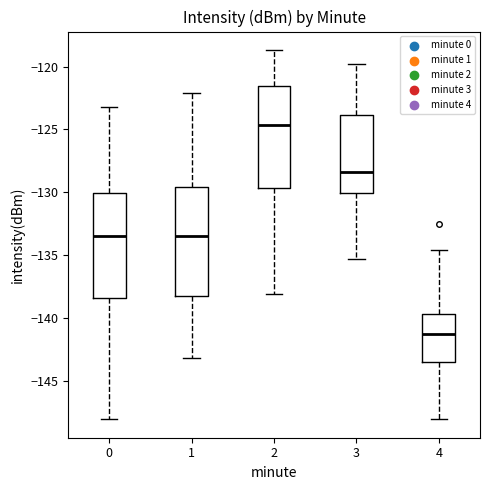

Reading left to right, read every box against the y-axis: the position of its median line, the range the box covers, and the ends of its whiskers. The values are not printed on the chart, so give them approximately, as read against the axis.

0: median -133.5, box -138.5 to -130.0, whiskers -148.0 to -123.0
1: median -133.5, box -138.5 to -129.5, whiskers -143.0 to -122.0
2: median -124.5, box -129.5 to -121.5, whiskers -138.0 to -118.5
3: median -128.5, box -130.0 to -124.0, whiskers -135.5 to -120.0
4: median -141.5, box -143.5 to -139.5, whiskers -148.0 to -134.5